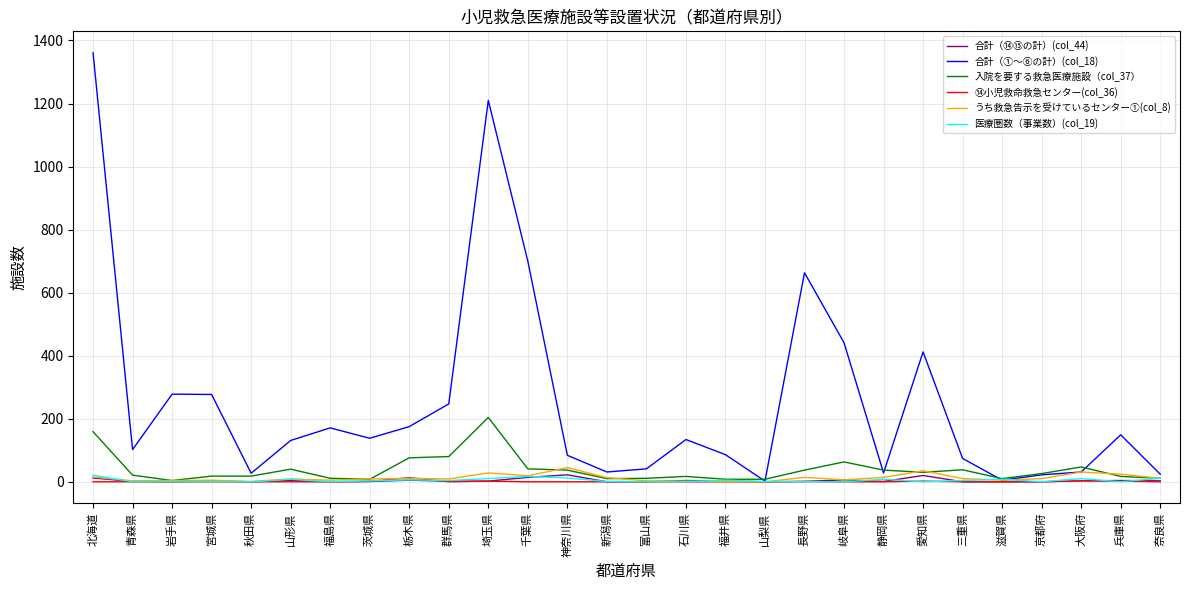

At which category is the sum across all series the highest?

北海道